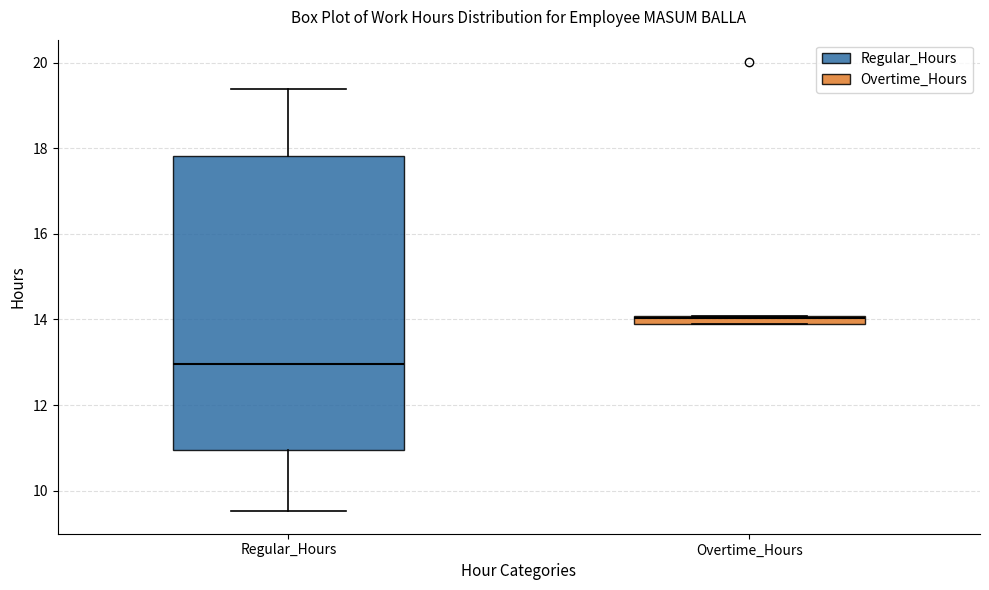

Where is the lower edge of the box for Overtime_Hours on the y-axis? The values are not printed on the chart, so give them approximately, as read against the axis.

13.8